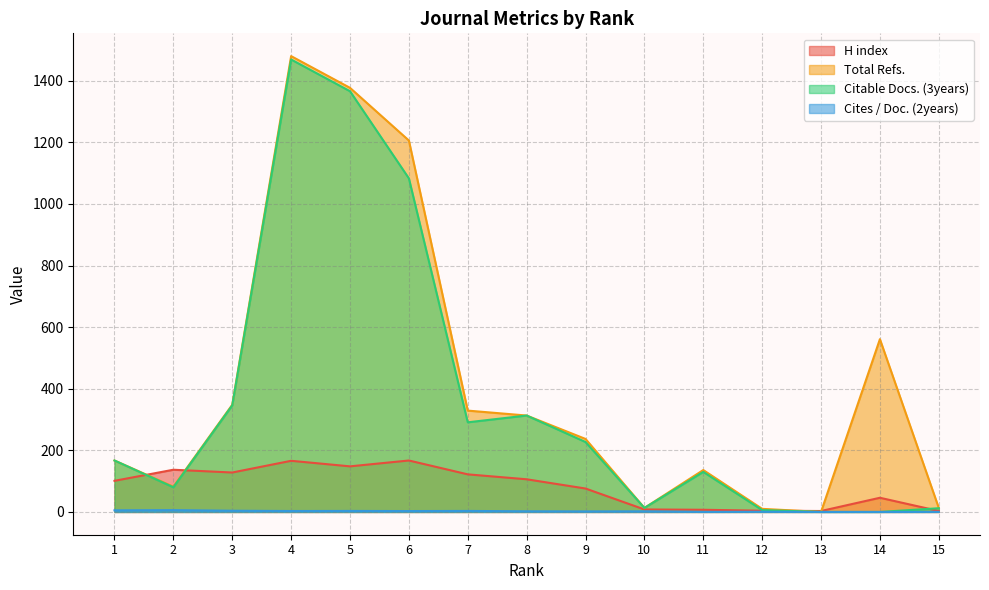

Between which two adjacent categories do H index and Total Refs. first intersect?

1 and 2